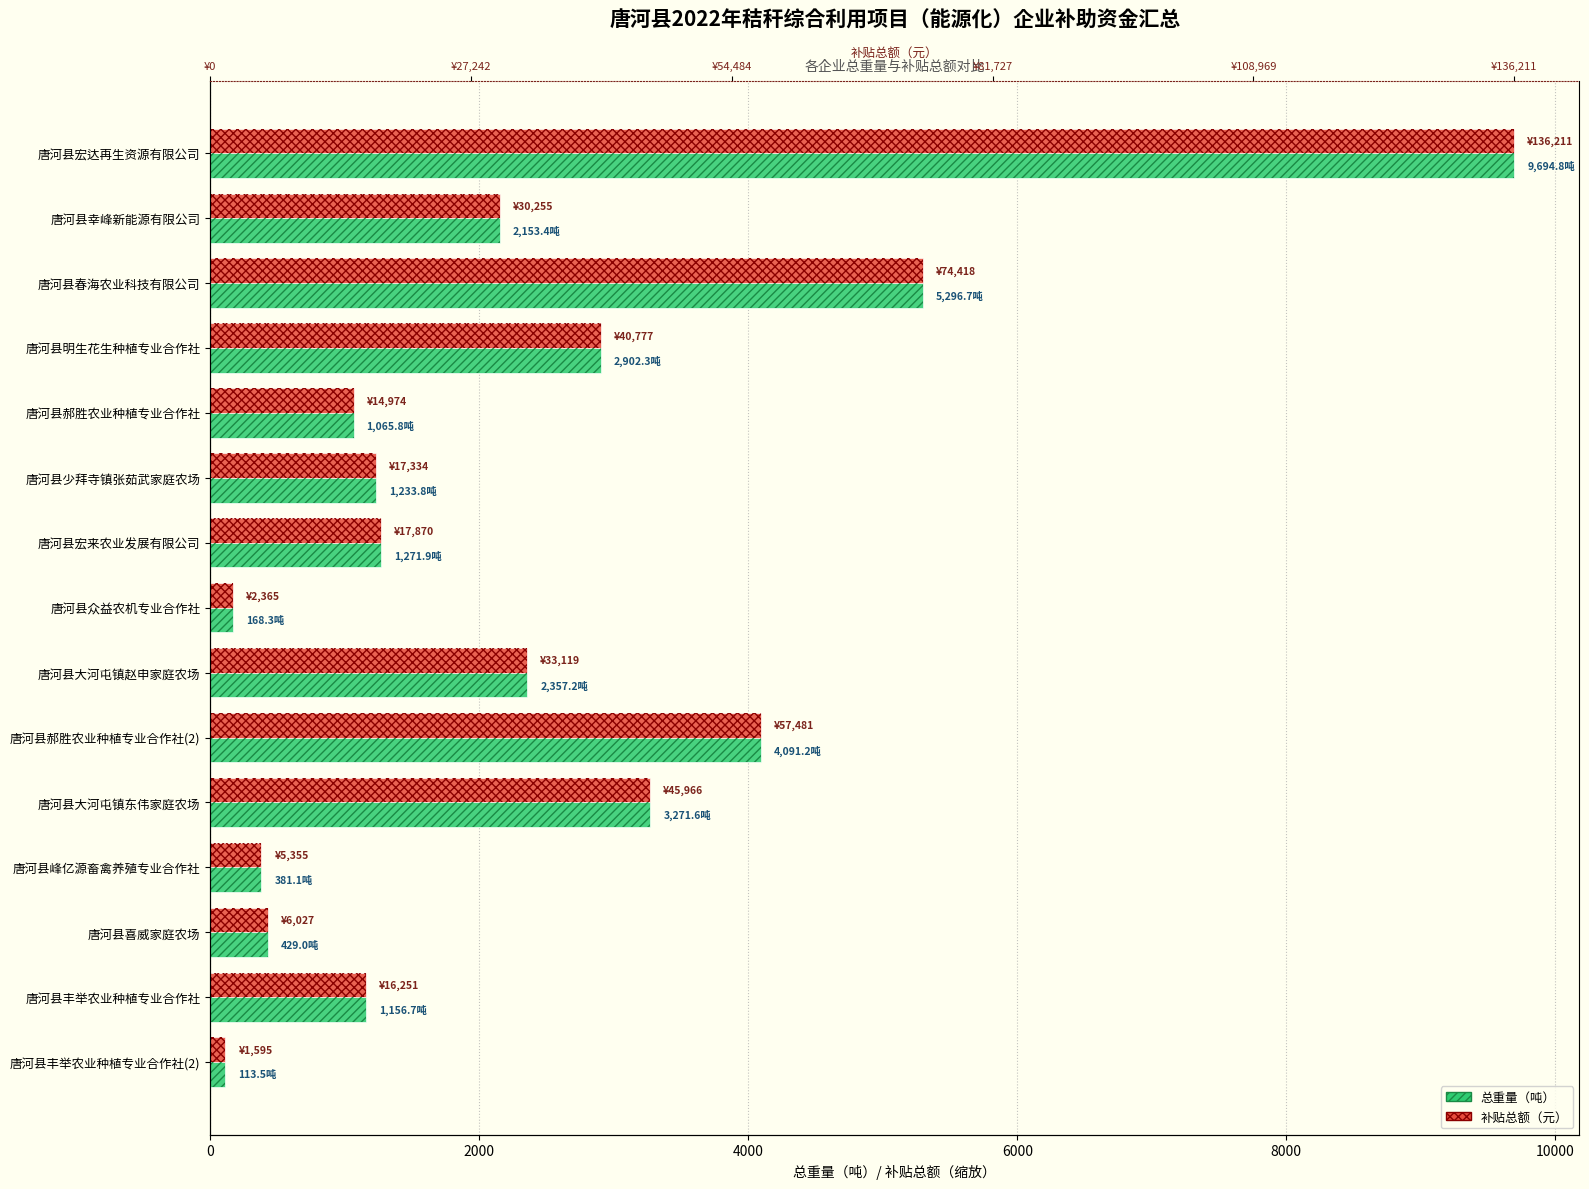

Rank the series at 唐河县郝胜农业种植专业合作社 from lowest to highest value.

总重量（吨）, 补贴总额（元，按最大重量缩放）